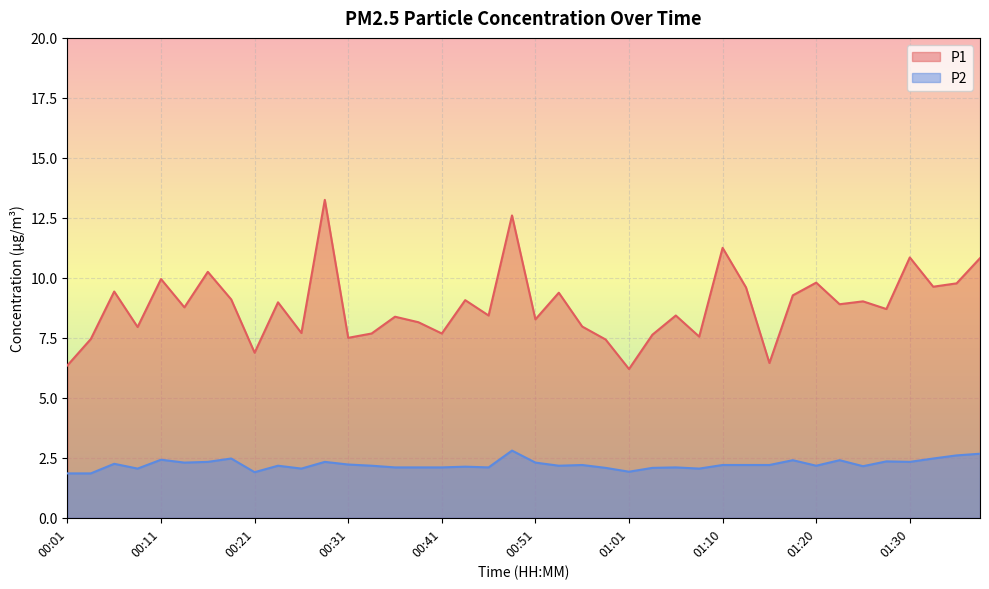

What is the sum of the P2 values at 00:48 and 01:25?

4.9